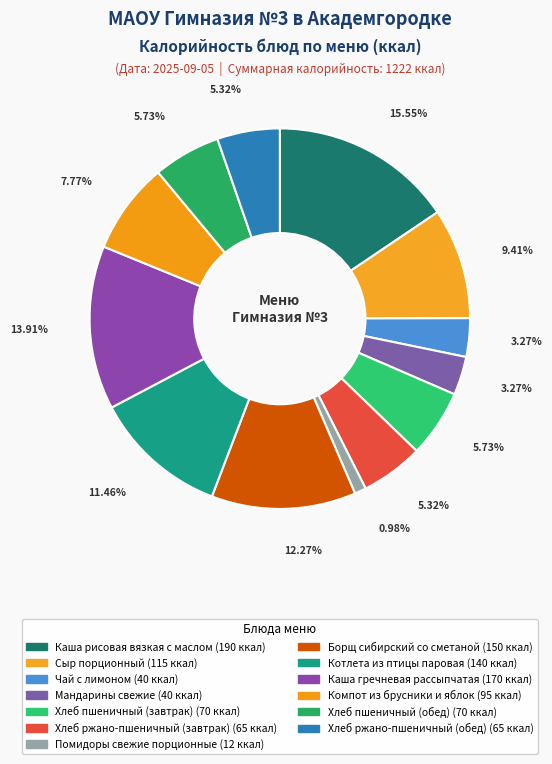

To the nearest percent, what is the difference between the largest and smallest slice percentages?

15%